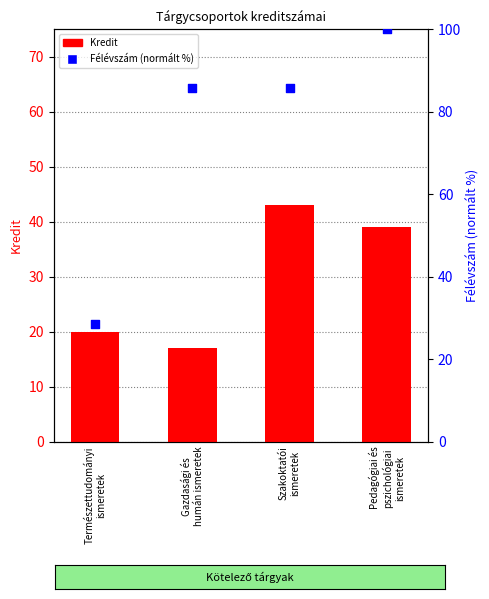

What is the total value across all series at Természettudományi
ismeretek?

48.6